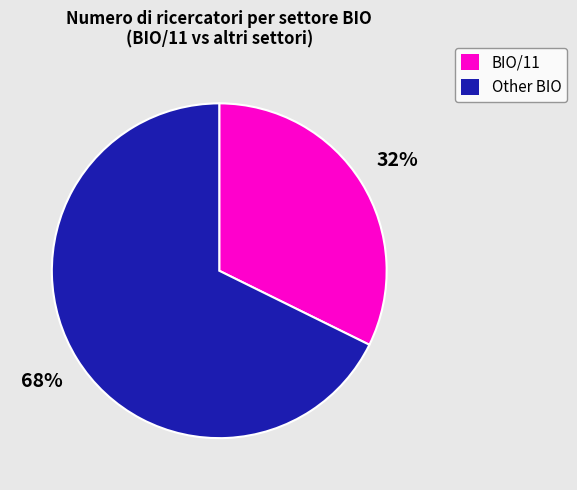

Do BIO/11 and Other BIO together represent more than half of the pie?

Yes